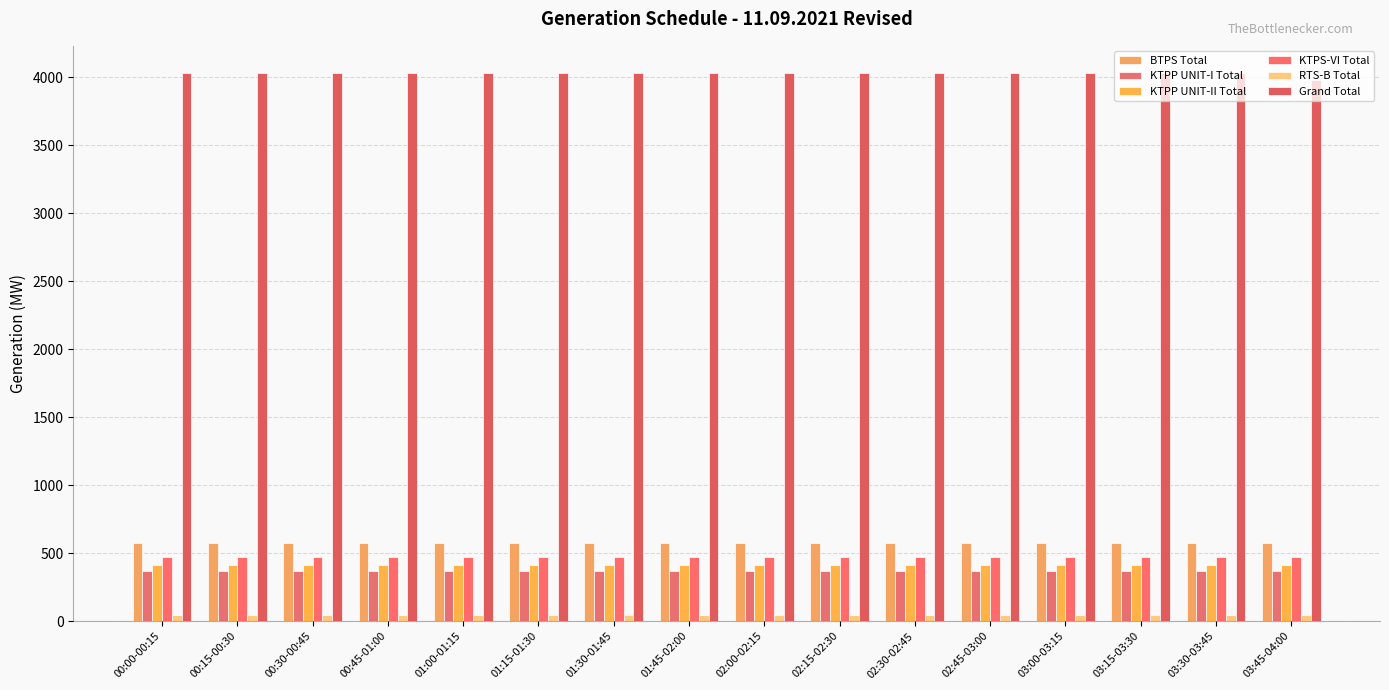

At how many categories does at least one series exceed 139?

16